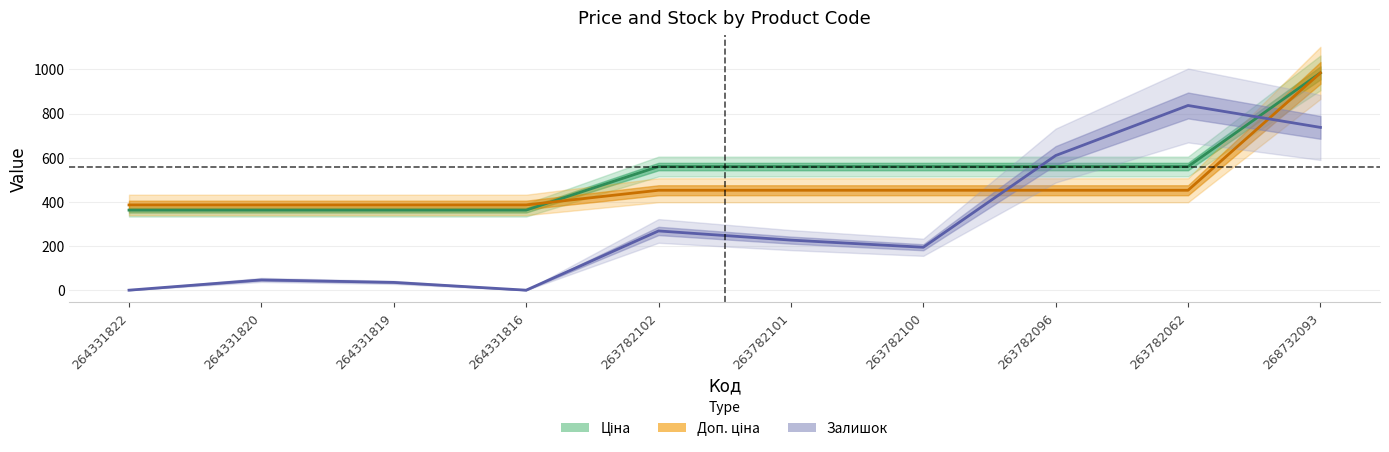

Where is the first local minimum for Залишок?

264331816